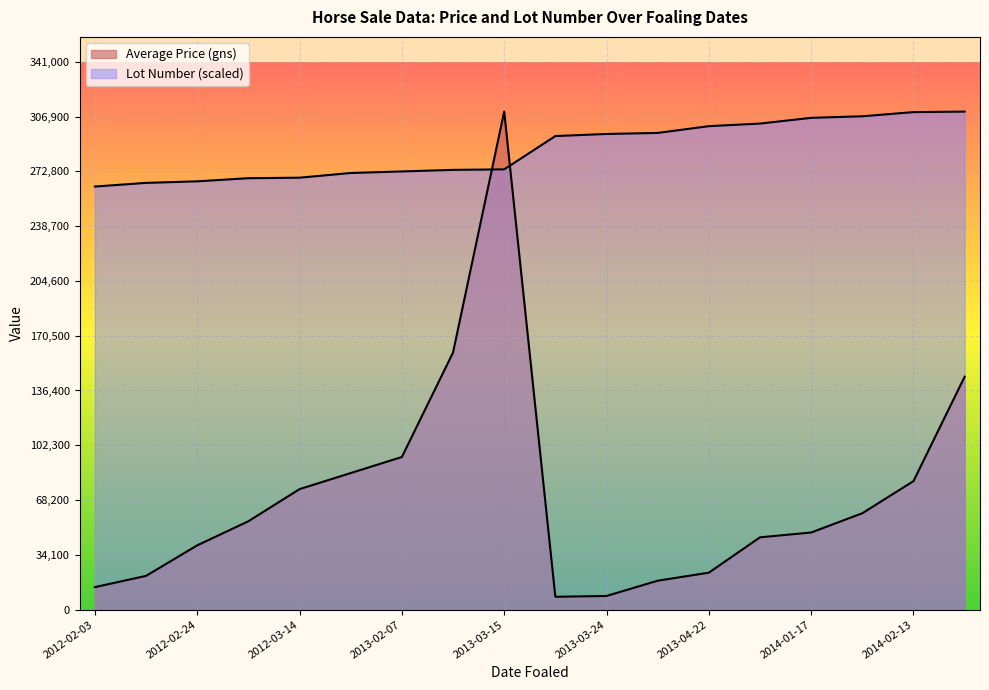

At how many categories does at least one series exceed 82320?

18